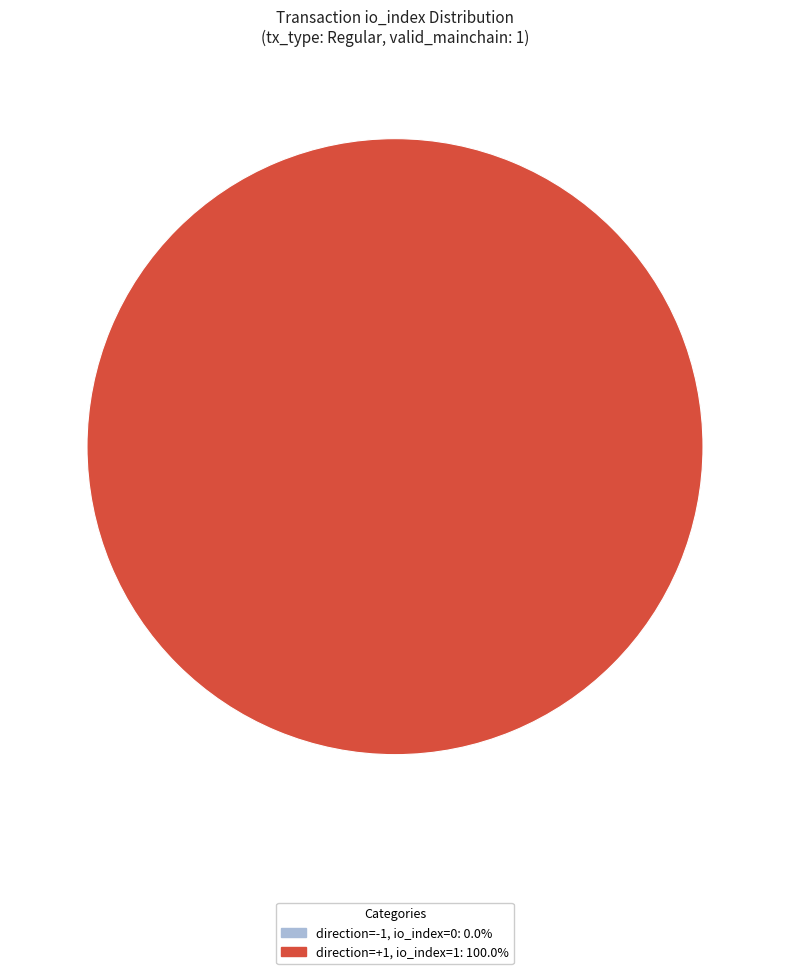

Count the number of slices in the pie.

2